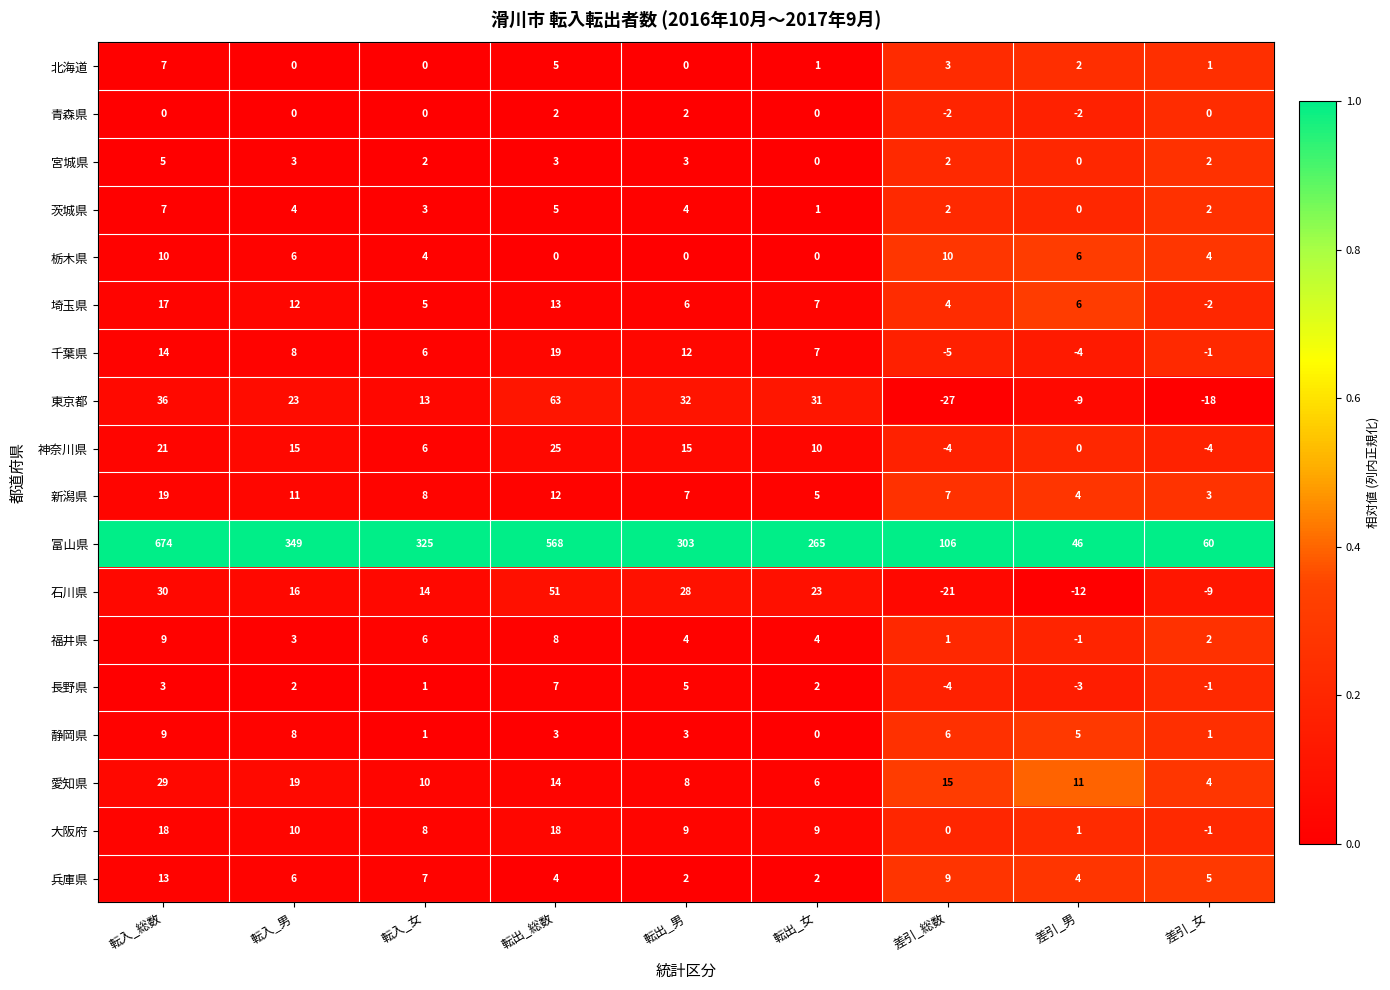

What is the spread (max minus min) of values at 転入_男?

349